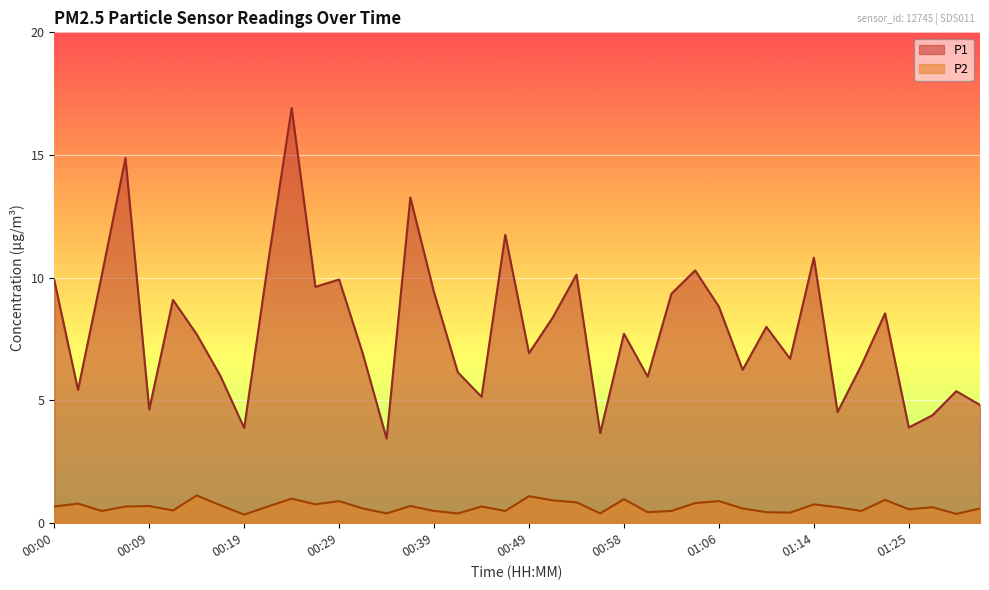

Rank the series by their average value, from highest to lowest.

P1, P2